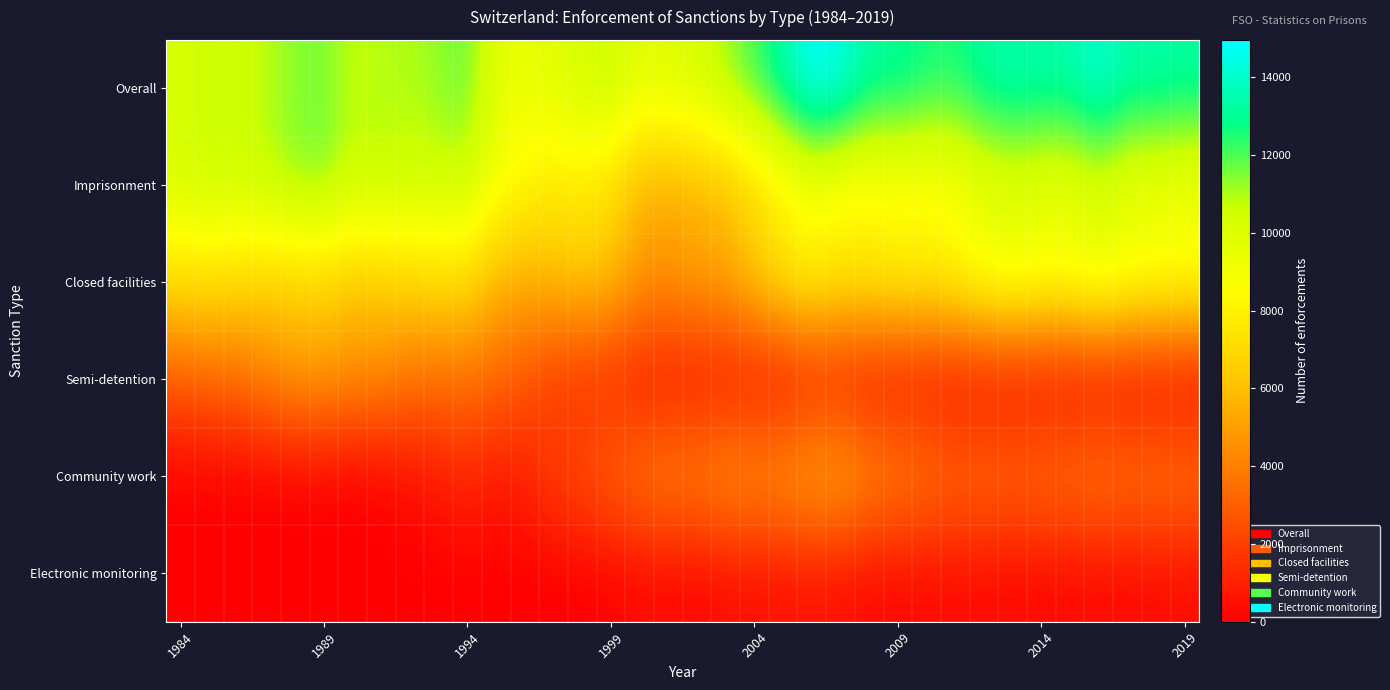

Count the number of data series in this chart.

6